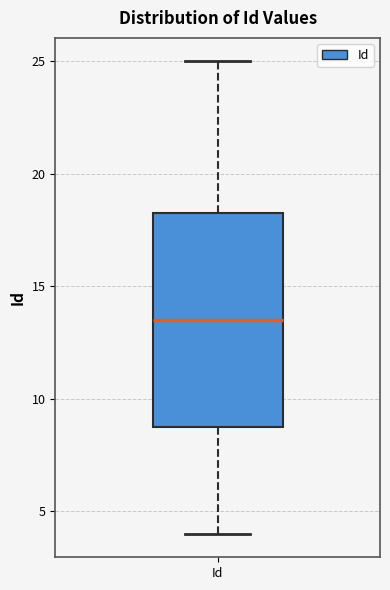

Transcribe this box plot: give where the median line is, the range the box spans, and where the two whiskers end, as read against the y-axis. The values are not printed on the chart, so give them approximately, as read against the axis.

median 13.5, box 9.0 to 18.5, whiskers 4.0 to 25.0